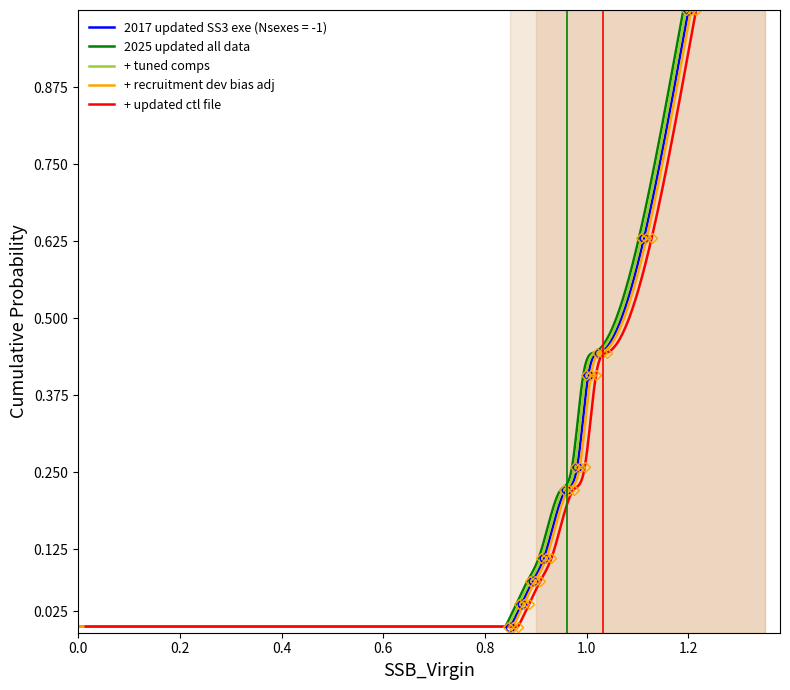

Reading right to left, transcribe all the data shown in this chart.

1.0	0.6	0.4	0.4	0.3	0.2	0.1	0.1	0.0	0.0